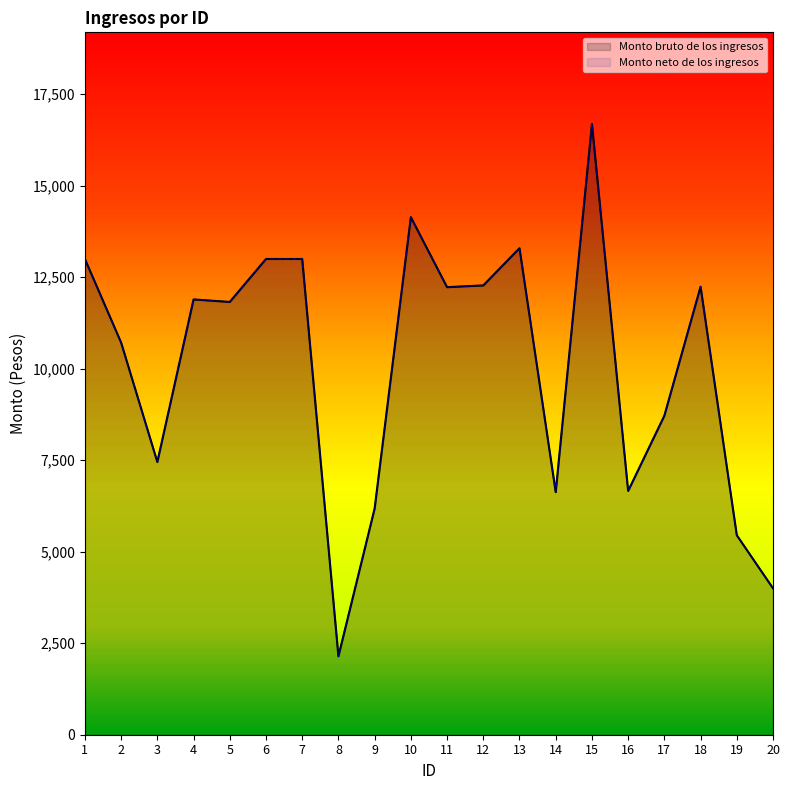

At which category does Monto bruto de los ingresos reach its first local peak?

4